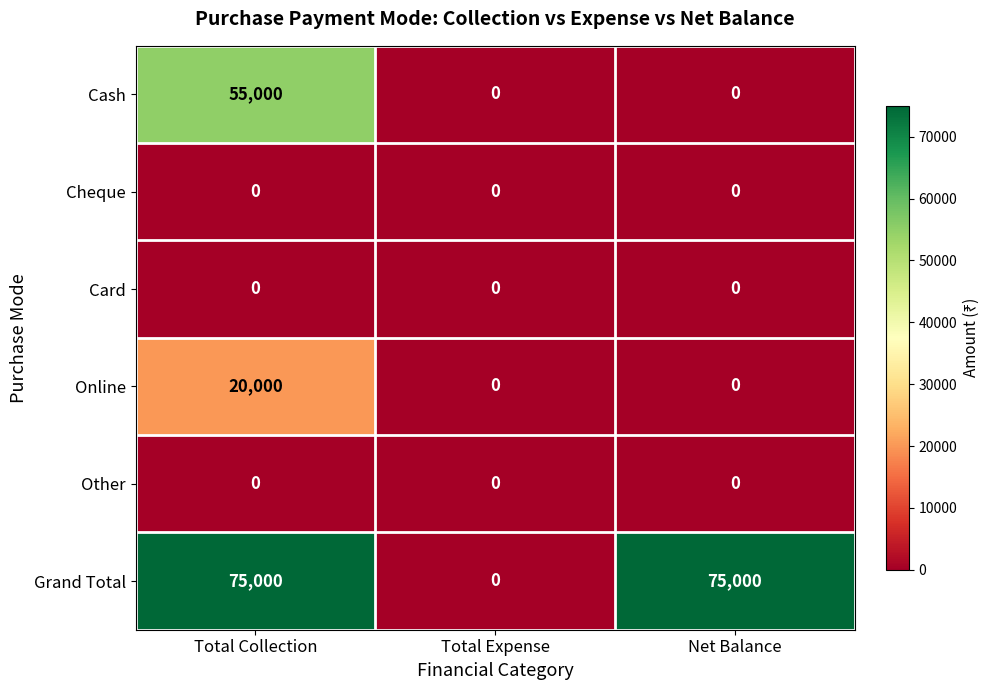

What is the sum of all Online values?

20000